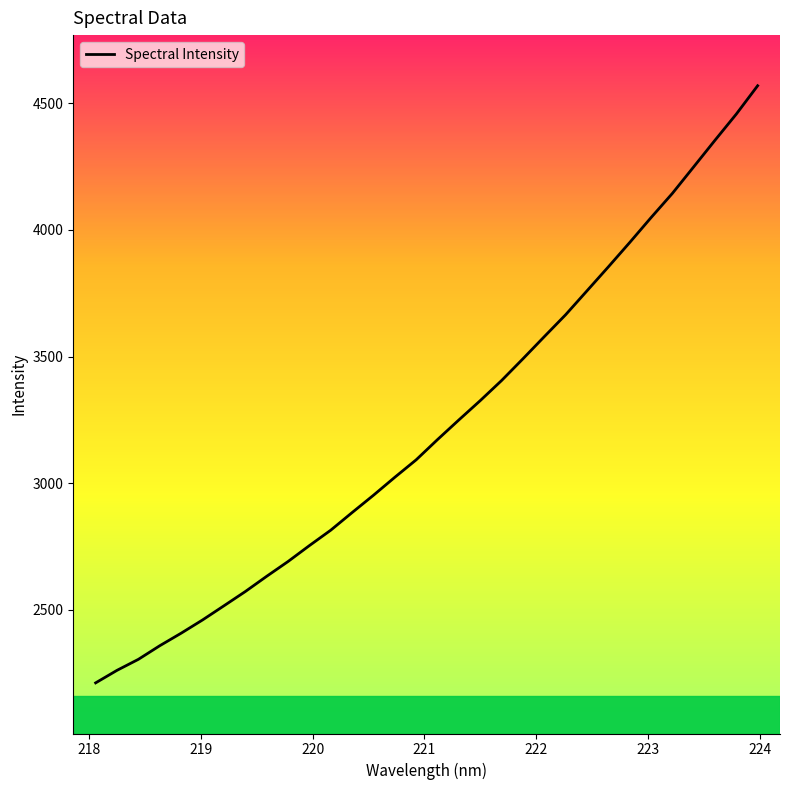

True or false: there are more than 2 points higher than both neighbors.

False